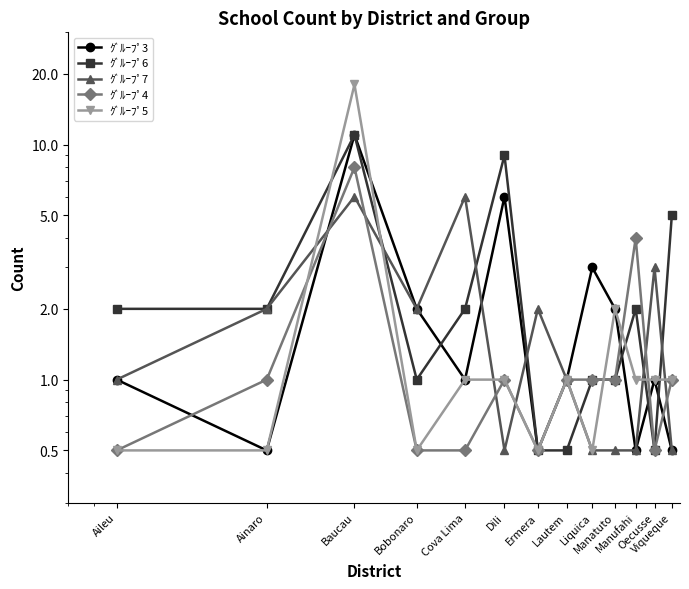

The ｸﾞﾙｰﾌﾟ4 series shows 4.0 at Manufahi. True or false?

True